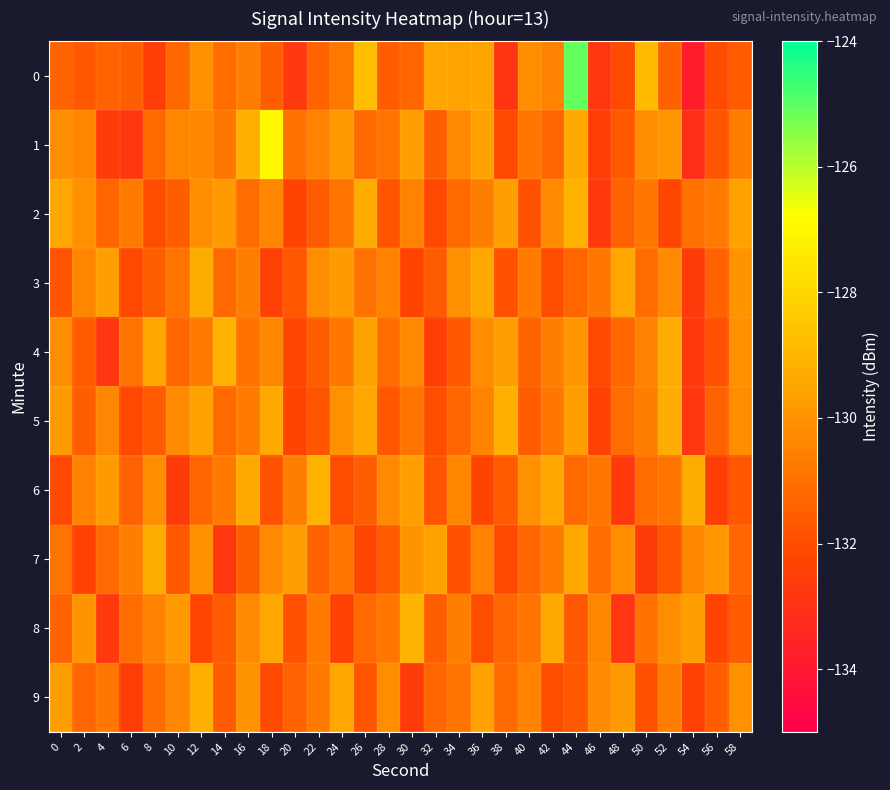

Reading left to right, transcribe all the data shown in this chart.

0: 0=-131.4	2=-131.7	4=-131.4	6=-131.5	8=-132.5	10=-131.2	12=-130.1	14=-131.1	16=-130.6	18=-131.5	20=-132.7	22=-131.3	24=-130.8	26=-128.8	28=-131.6	30=-131.3	32=-129.5	34=-129.6	36=-129.5	38=-132.9	40=-130.2	42=-130.5	44=-125.1	46=-132.8	48=-132.1	50=-128.8	52=-131.4	54=-133.8	56=-132.0	58=-131.6
1: 0=-130.2	2=-130.3	4=-132.6	6=-132.7	8=-131.2	10=-130.4	12=-130.4	14=-130.8	16=-129.2	18=-127.0	20=-131.0	22=-130.5	24=-129.8	26=-131.2	28=-130.9	30=-129.7	32=-131.5	34=-130.3	36=-129.6	38=-132.1	40=-130.8	42=-131.3	44=-129.4	46=-132.5	48=-131.7	50=-130.2	52=-129.9	54=-133.1	56=-131.8	58=-130.6
2: 0=-129.5	2=-130.1	4=-131.3	6=-130.7	8=-132.0	10=-131.5	12=-130.2	14=-129.8	16=-131.1	18=-130.4	20=-132.3	22=-131.6	24=-130.9	26=-129.3	28=-131.8	30=-130.5	32=-132.1	34=-131.2	36=-130.6	38=-129.7	40=-131.9	42=-130.3	44=-129.1	46=-132.7	48=-131.4	50=-130.8	52=-132.2	54=-131.0	56=-130.7	58=-129.6
3: 0=-131.8	2=-130.4	4=-129.7	6=-132.1	8=-131.5	10=-130.9	12=-129.3	14=-131.2	16=-130.6	18=-132.4	20=-131.7	22=-130.2	24=-129.8	26=-131.0	28=-130.5	30=-132.3	32=-131.6	34=-130.1	36=-129.4	38=-131.9	40=-130.7	42=-132.0	44=-131.3	46=-130.8	48=-129.5	50=-131.1	52=-130.3	54=-132.6	56=-131.4	58=-130.0
4: 0=-130.2	2=-131.6	4=-132.8	6=-130.9	8=-129.5	10=-131.3	12=-130.7	14=-129.1	16=-131.0	18=-130.4	20=-132.2	22=-131.5	24=-130.8	26=-129.6	28=-131.1	30=-130.3	32=-132.5	34=-131.7	36=-130.2	38=-129.7	40=-131.4	42=-130.6	44=-129.9	46=-132.1	48=-131.3	50=-130.5	52=-129.3	54=-132.7	56=-131.9	58=-130.1
5: 0=-129.8	2=-131.5	4=-130.4	6=-132.1	8=-131.6	10=-130.3	12=-129.6	14=-131.2	16=-130.7	18=-129.4	20=-132.3	22=-131.8	24=-130.1	26=-129.5	28=-131.7	30=-130.9	32=-132.0	34=-131.3	36=-130.5	38=-129.2	40=-131.6	42=-130.8	44=-129.7	46=-132.4	48=-131.1	50=-130.6	52=-129.3	54=-132.8	56=-131.4	58=-130.2
6: 0=-132.1	2=-130.5	4=-129.8	6=-131.4	8=-130.2	10=-132.6	12=-131.3	14=-130.7	16=-129.4	18=-131.9	20=-130.6	22=-129.1	24=-132.0	26=-131.5	28=-130.3	30=-129.7	32=-131.8	34=-130.4	36=-132.3	38=-131.6	40=-130.1	42=-129.5	44=-131.2	46=-130.8	48=-132.7	50=-131.1	52=-130.9	54=-129.3	56=-132.5	58=-131.7
7: 0=-130.9	2=-132.4	4=-131.2	6=-130.6	8=-129.3	10=-131.7	12=-130.1	14=-132.8	16=-131.5	18=-130.3	20=-129.7	22=-131.4	24=-130.8	26=-132.2	28=-131.6	30=-130.0	32=-129.6	34=-131.9	36=-130.5	38=-132.1	40=-131.3	42=-130.7	44=-129.4	46=-131.1	48=-130.2	50=-132.6	52=-131.8	54=-130.4	56=-129.9	58=-131.3
8: 0=-131.4	2=-130.0	4=-132.7	6=-131.1	8=-130.5	10=-129.8	12=-132.2	14=-131.6	16=-130.3	18=-129.5	20=-131.9	22=-130.7	24=-132.4	26=-131.2	28=-130.8	30=-129.1	32=-131.5	34=-130.6	36=-132.0	38=-131.3	40=-130.9	42=-129.4	44=-131.7	46=-130.4	48=-132.8	50=-131.0	52=-130.2	54=-129.7	56=-132.3	58=-131.6
9: 0=-129.7	2=-131.3	4=-130.8	6=-132.5	8=-131.1	10=-130.4	12=-129.2	14=-131.6	16=-130.0	18=-132.1	20=-131.4	22=-130.7	24=-129.5	26=-131.8	28=-130.2	30=-132.6	32=-131.3	34=-130.9	36=-129.6	38=-131.2	40=-130.5	42=-132.0	44=-131.7	46=-130.3	48=-129.8	50=-131.9	52=-130.6	54=-132.4	56=-131.5	58=-130.1